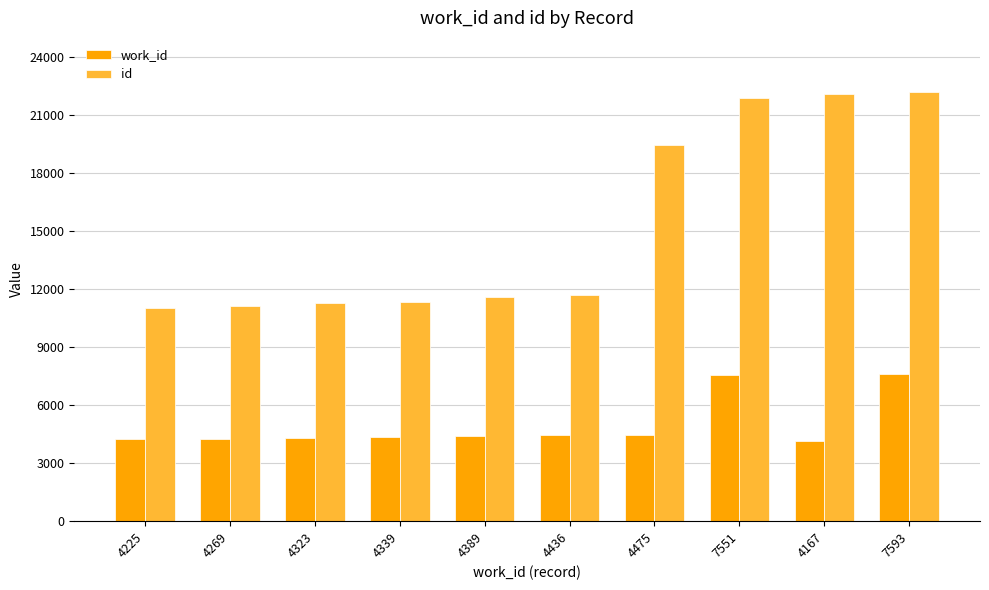

Rank the series by their average value, from highest to lowest.

id, work_id